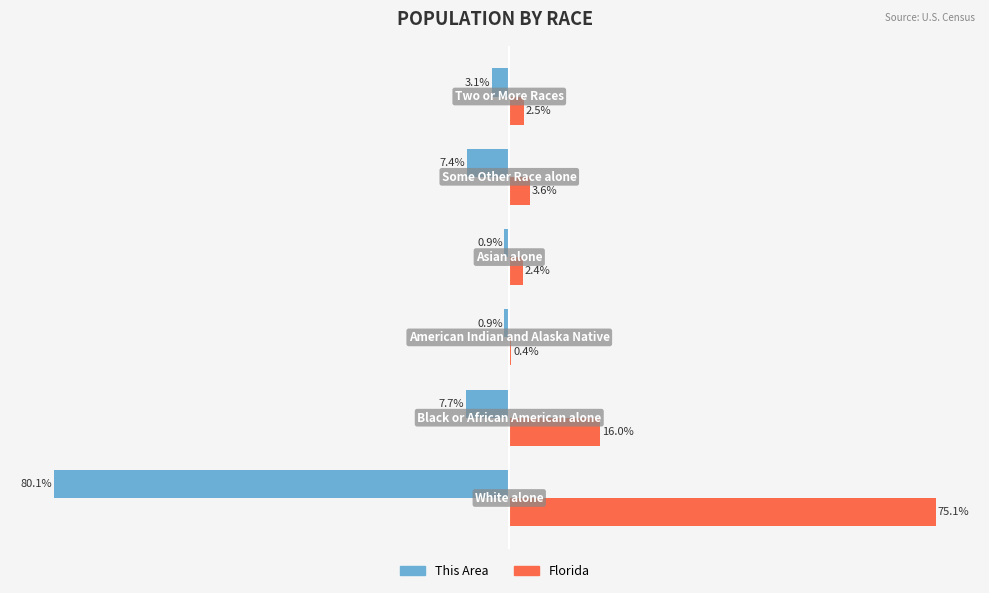

What are all the series names shown in the legend?

This Area, Florida